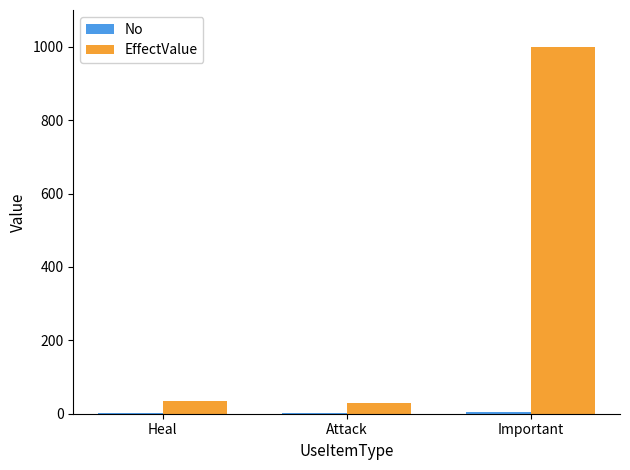

What is the maximum value shown in the chart?

999.0